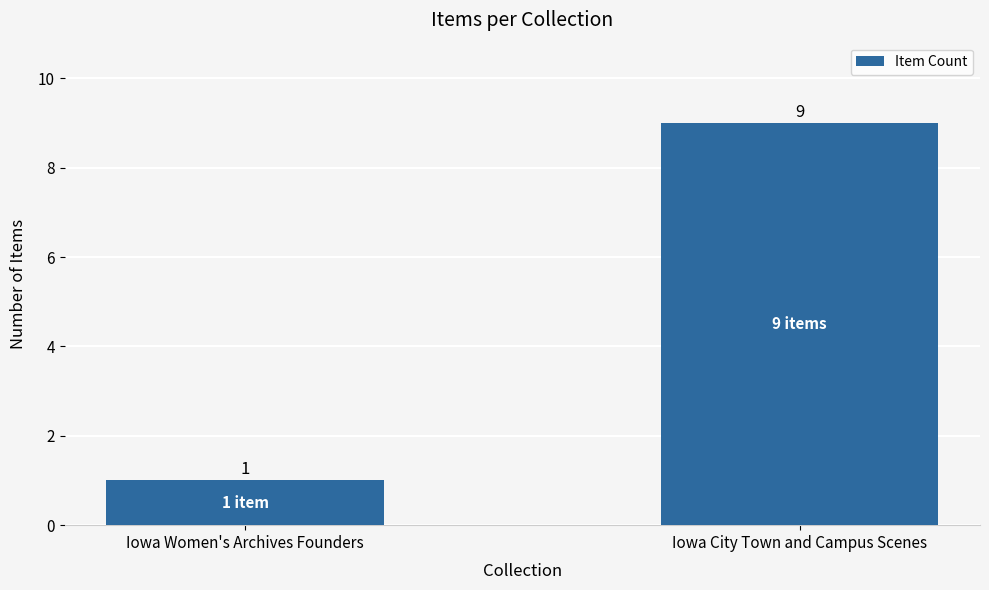

Rank the categories by value from lowest to highest.

Iowa Women's Archives Founders, Iowa City Town and Campus Scenes